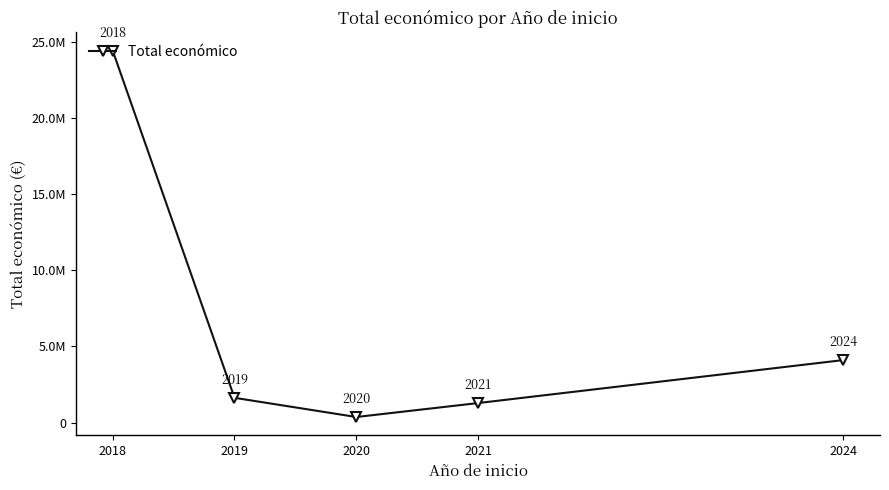

What is the value of the 3rd point from the left?

363424.6